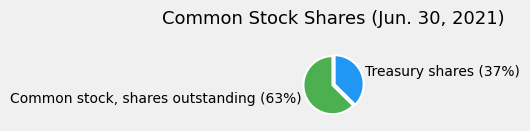

What is the majority slice?

Common stock, shares outstanding